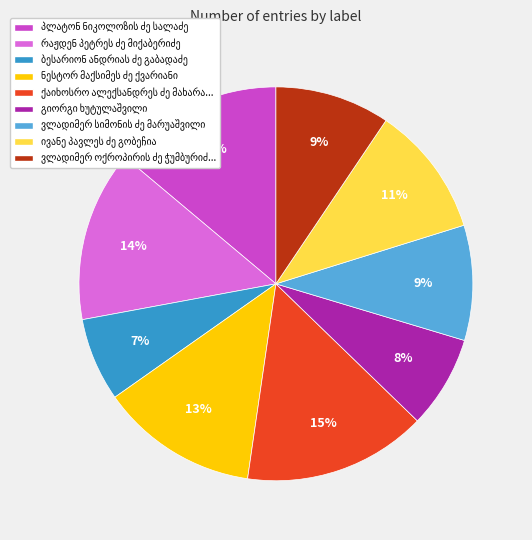

To the nearest percent, what is the average slice percentage?

11%